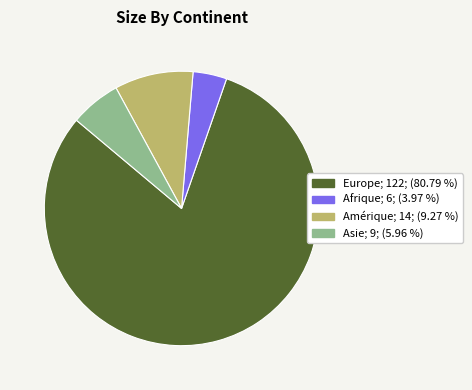

How many slices are in this pie chart?

4